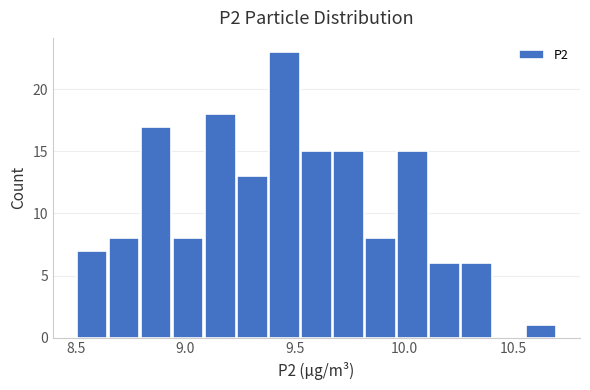

Around what value on the x-axis is the tallest bar? Give the approximate position of its centre, as read against the axis.

9.45